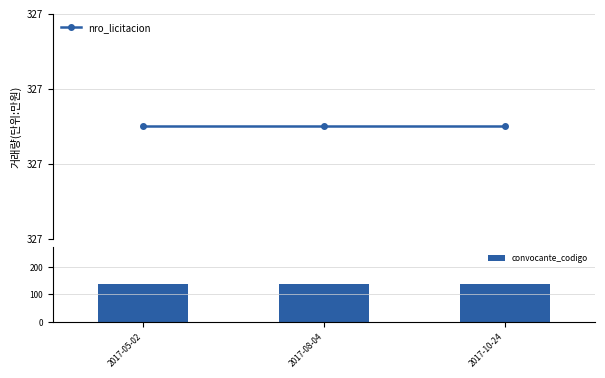

What is the value of the convocante_codigo bar at the 1st from the left?

138